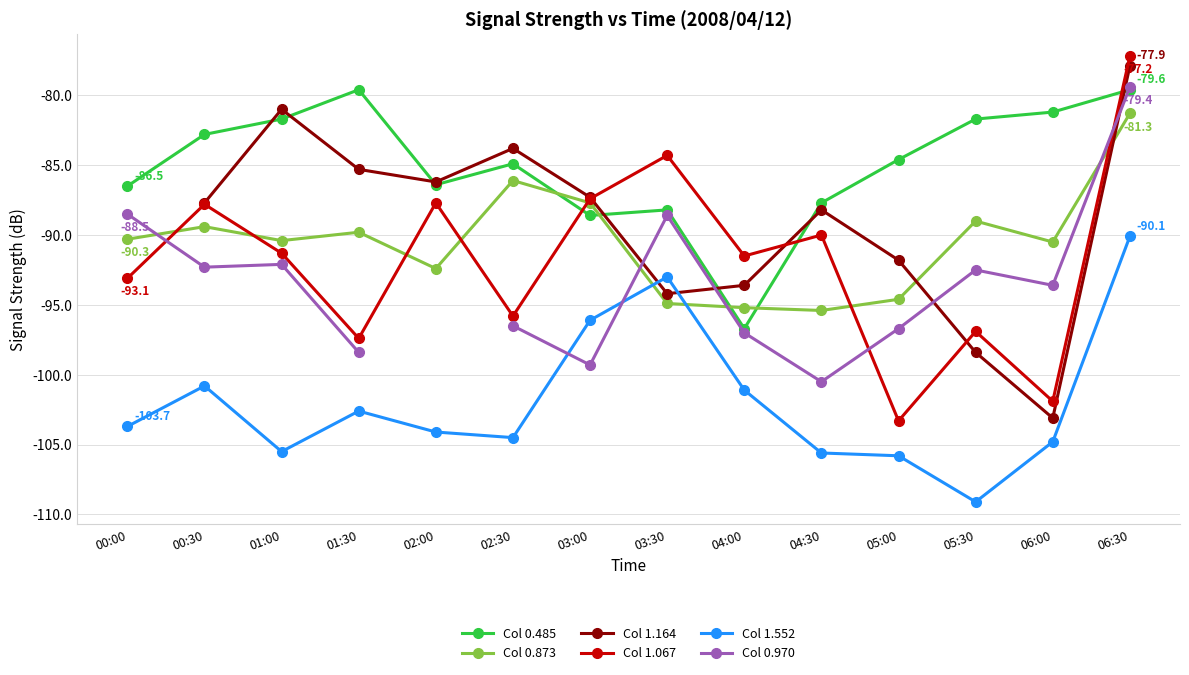

How many series are shown in this chart?

6